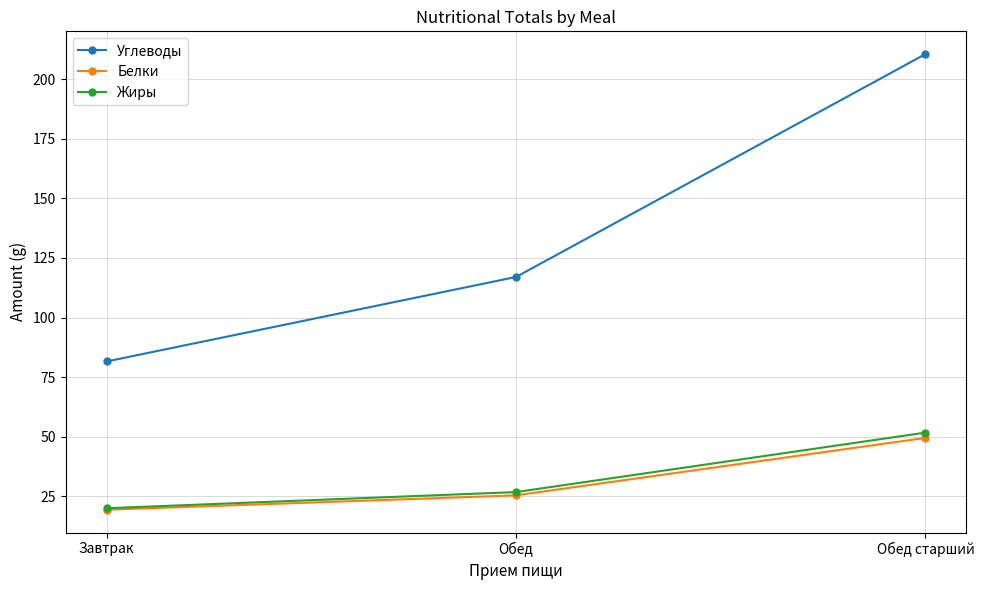

Is the value of Жиры at Завтрак greater than the value of Углеводы at Обед старший?

No